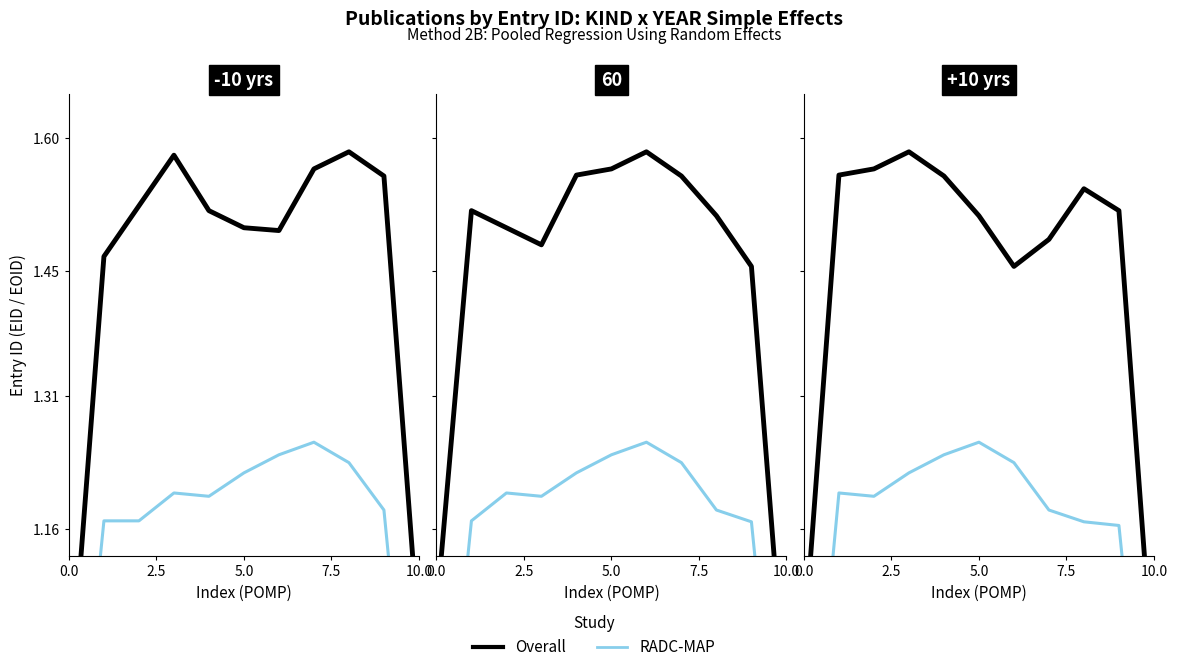

What is the label of the 7th point from the left?

6